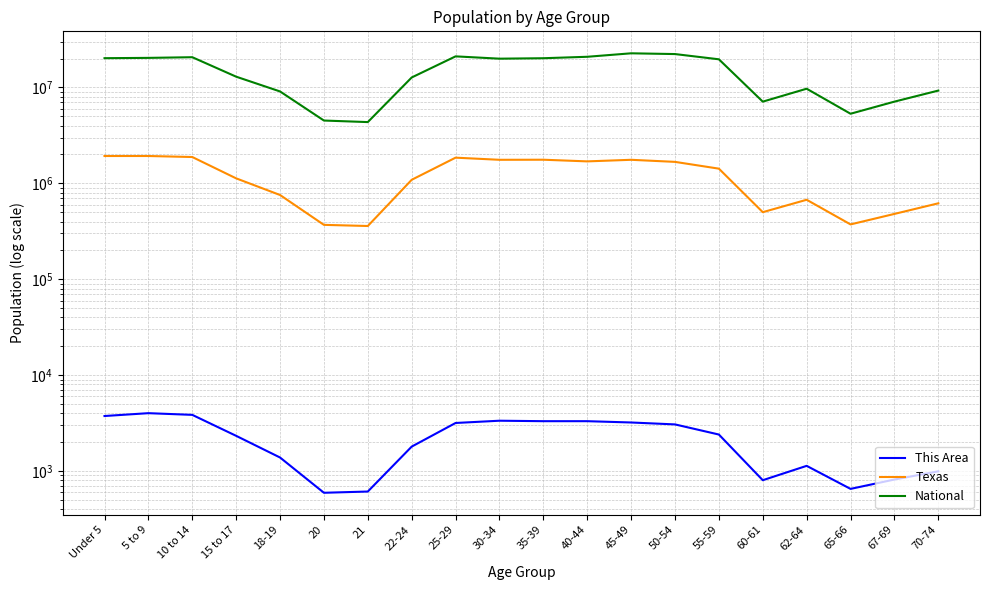

Which category has the highest value across all series?

45-49